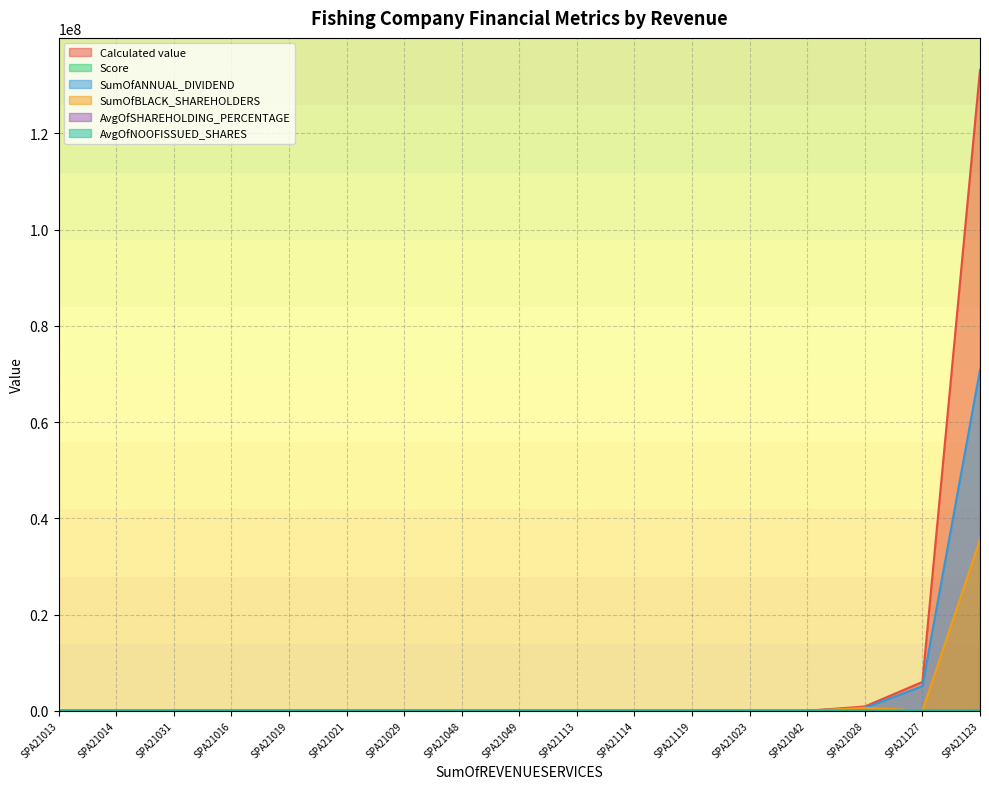

True or false: SumOfANNUAL_DIVIDEND has a value of 344042.0 at SPA21028.

False